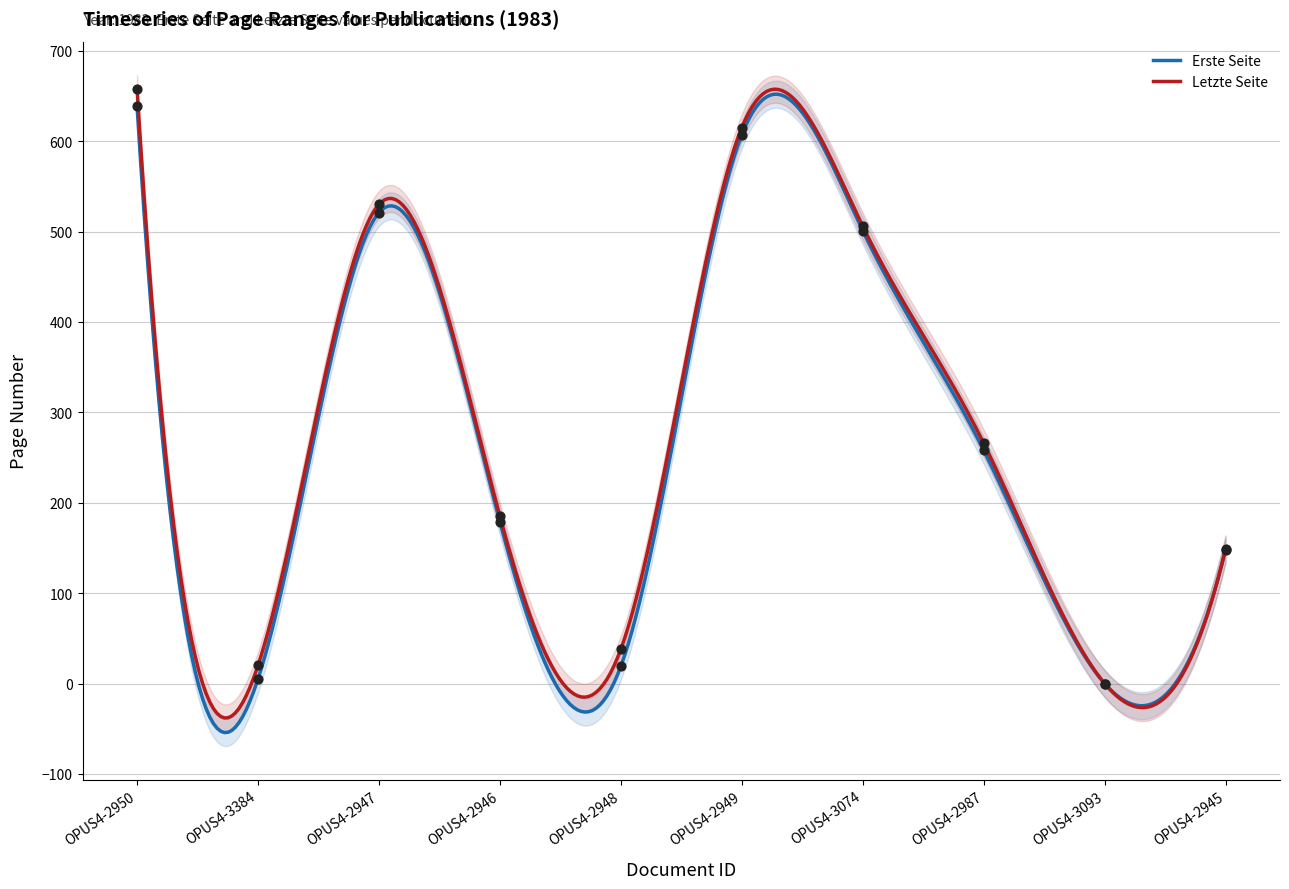

Which series contains the highest Y value?

Letzte Seite